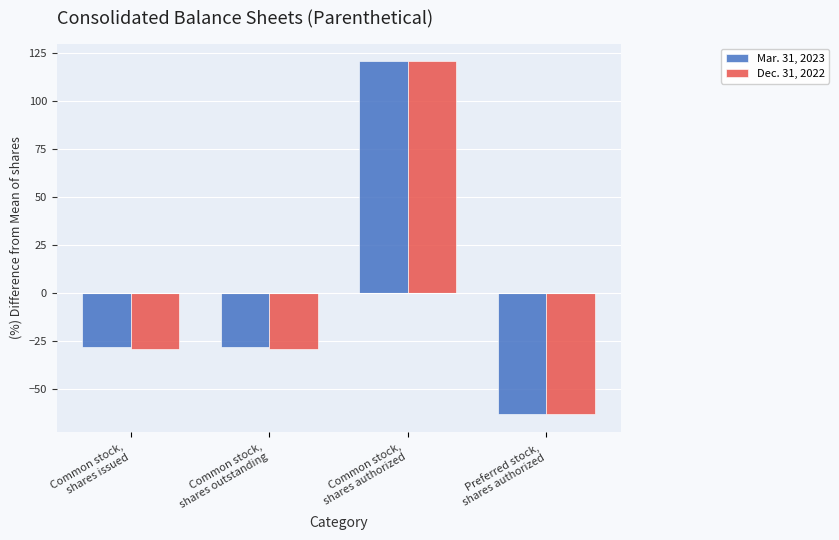

What is the smallest value displayed?

-63.2